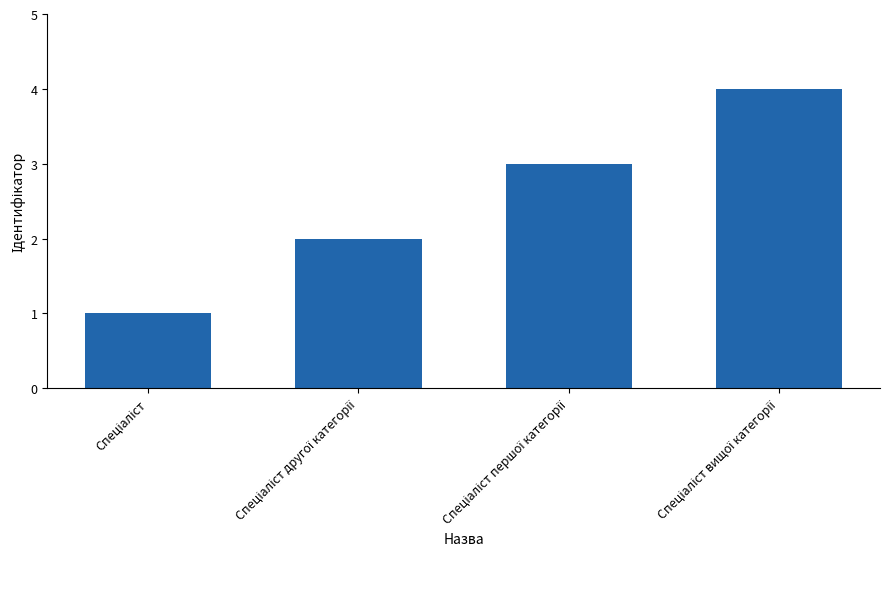

What is the smallest value displayed?

1